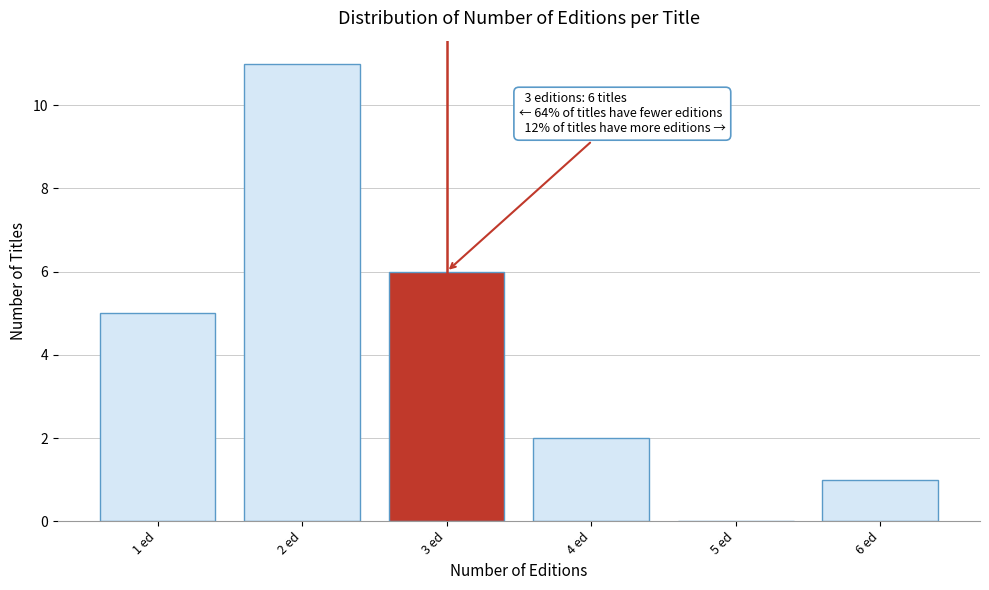

Over which range of the x-axis is the bar tallest?

1.5 to 2.5